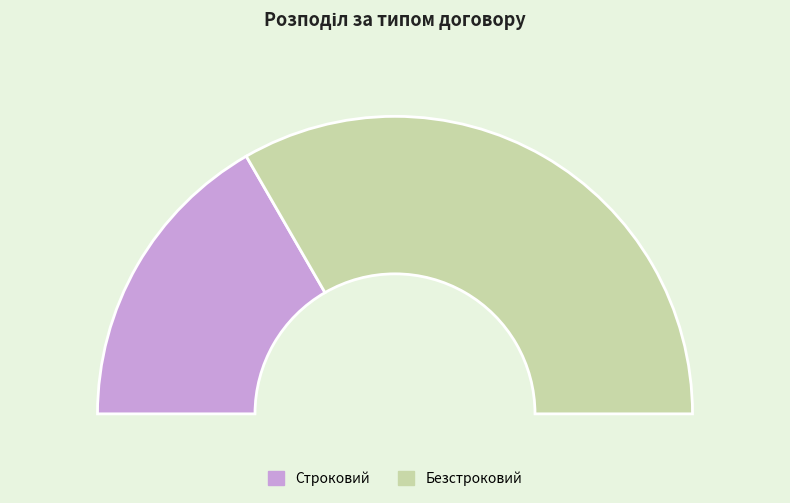

What is the smallest slice in the pie chart?

Строковий